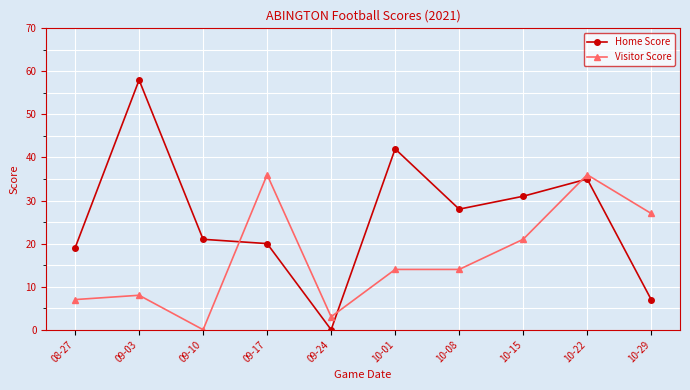

In Home Score, how many points are lower than both neighbors (excluding endpoints)?

2